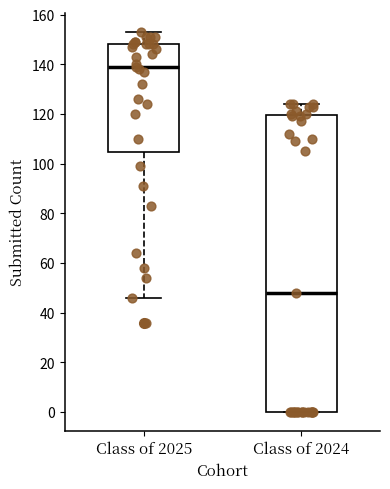

Comparing the boxes themselves (not the whiskers), which one is the tallest?

Class of 2024